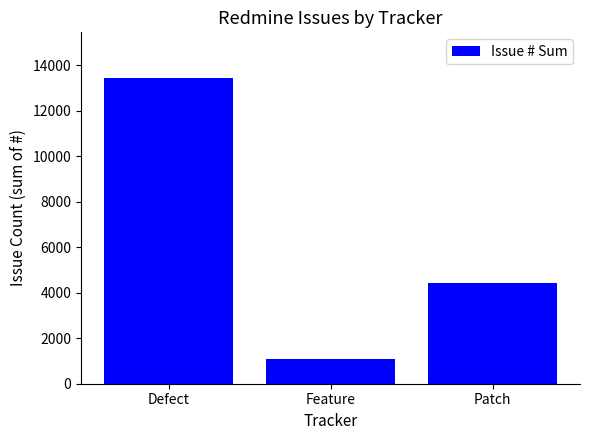

What is the value of the 3rd bar from the left?

4414